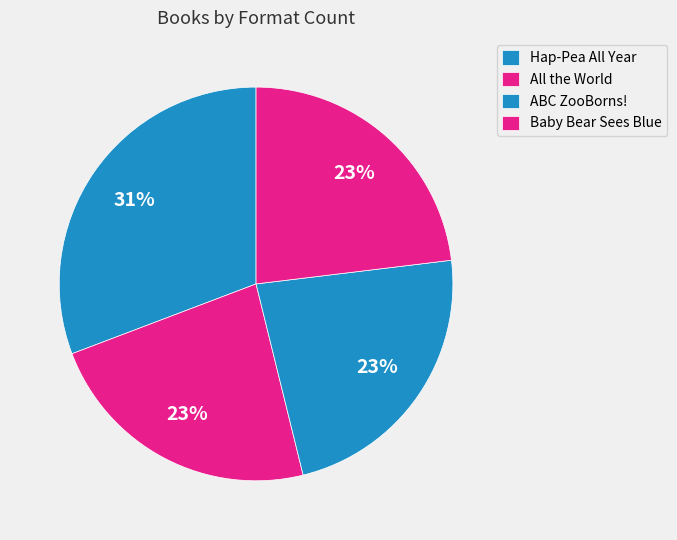

How many segments does this pie chart have?

4